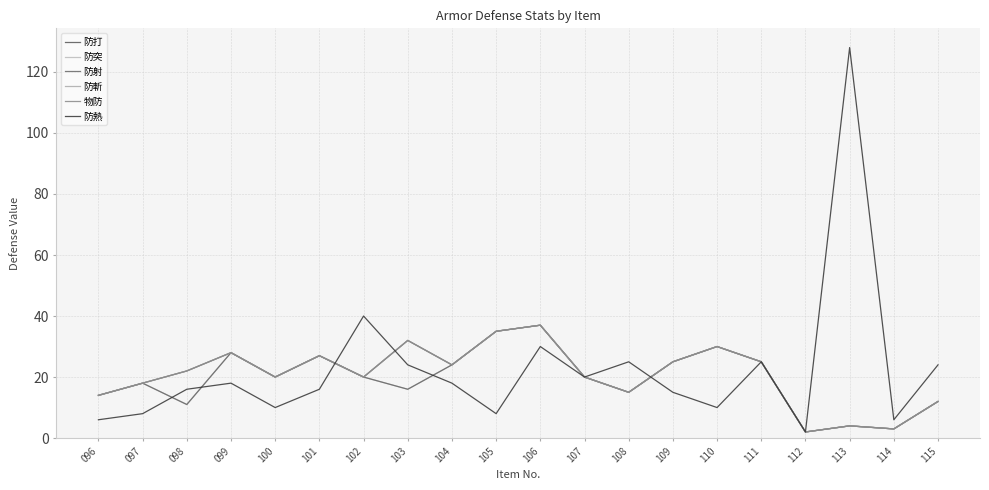

What is the maximum value for 防射?

37